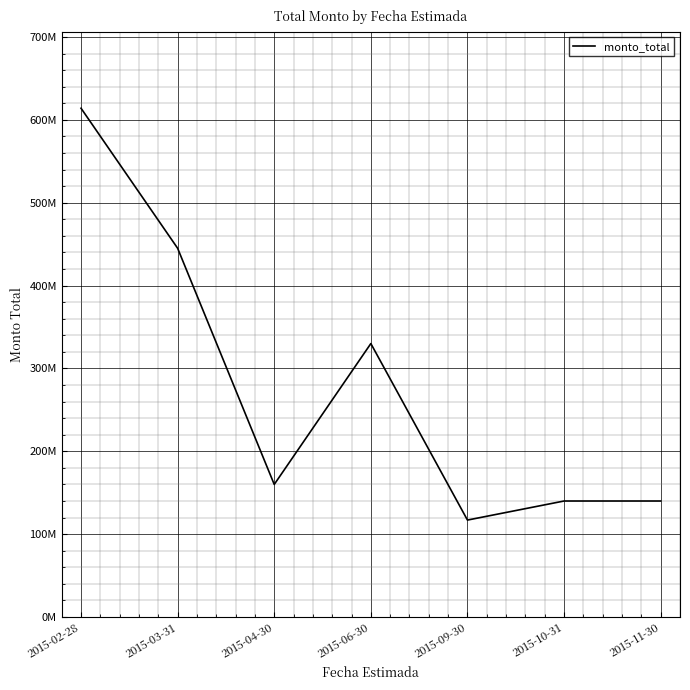

Reading left to right, transcribe all the data shown in this chart.

2015-02-28=614000000	2015-03-31=445000000	2015-04-30=160000000	2015-06-30=330000000	2015-09-30=117000000	2015-10-31=140000000	2015-11-30=140000000